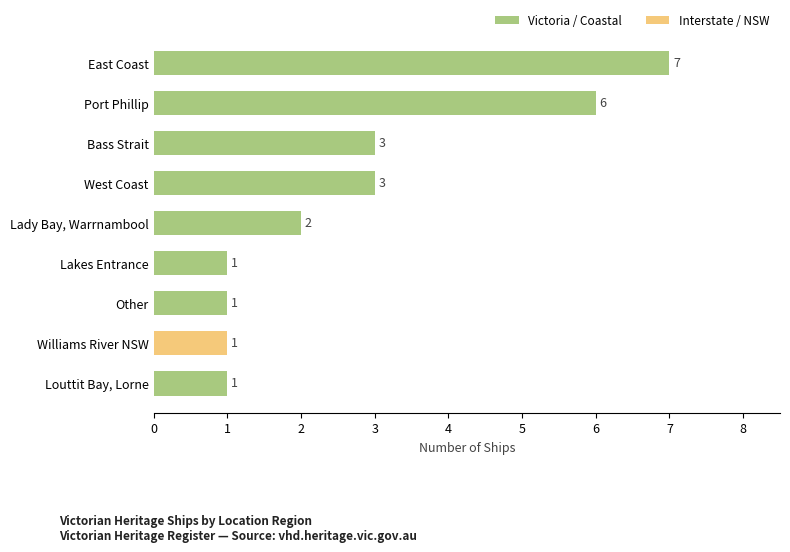

Is it true that the value at Louttit Bay, Lorne is 1?

True